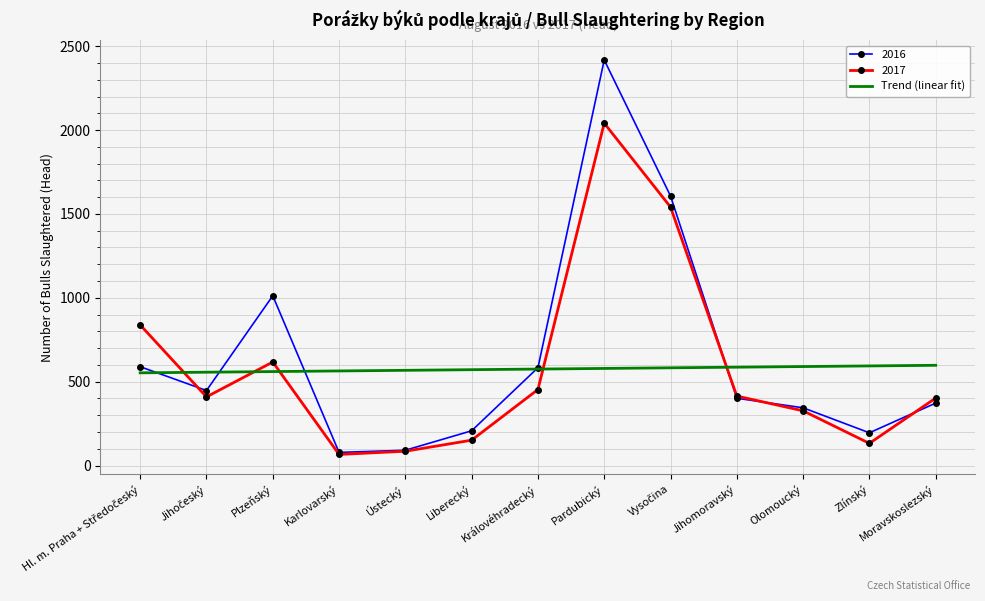

Read the Trend (linear fit) value at Pardubický.

578.7